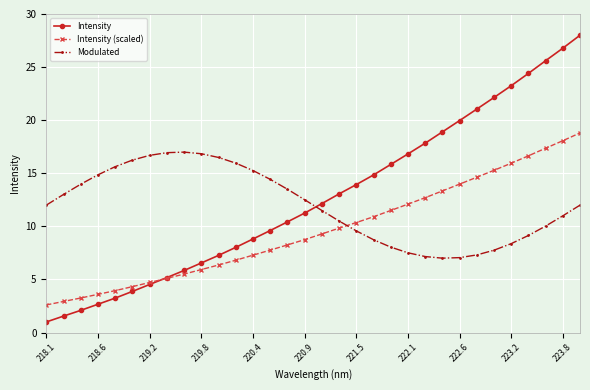

What is the smallest value displayed?

1.0